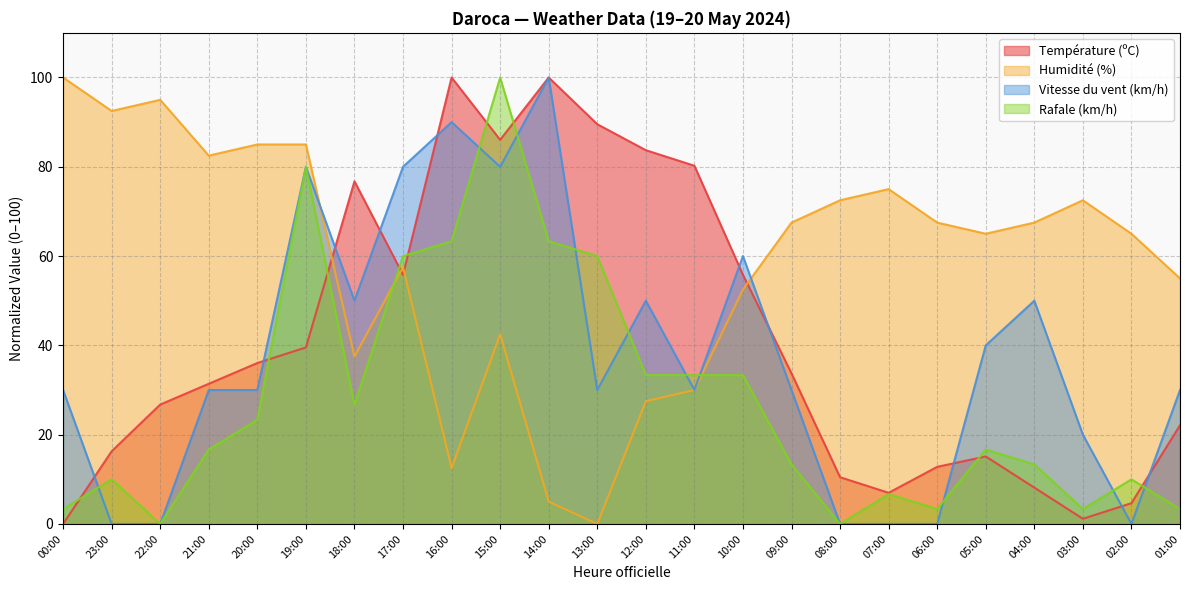

Between which two adjacent categories do Température (ºC) and Humidité (%) first intersect?

19:00 and 18:00